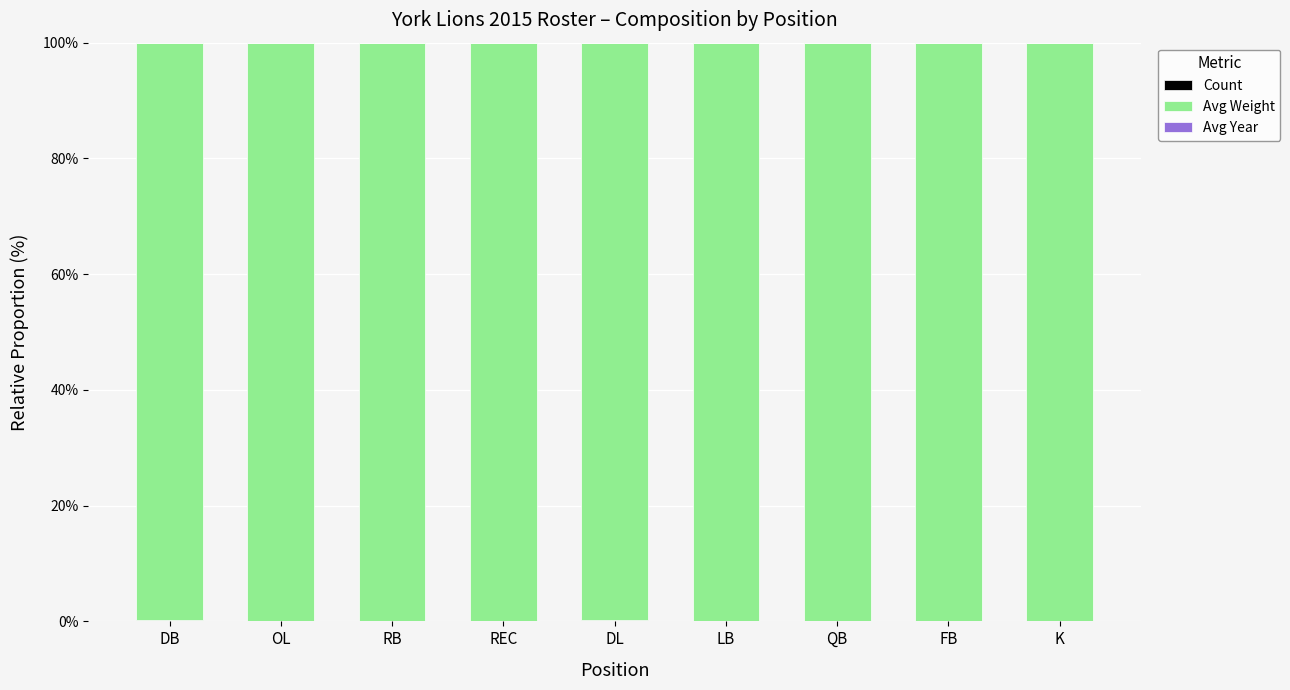

The Count series shows 0.3 at DL. True or false?

False